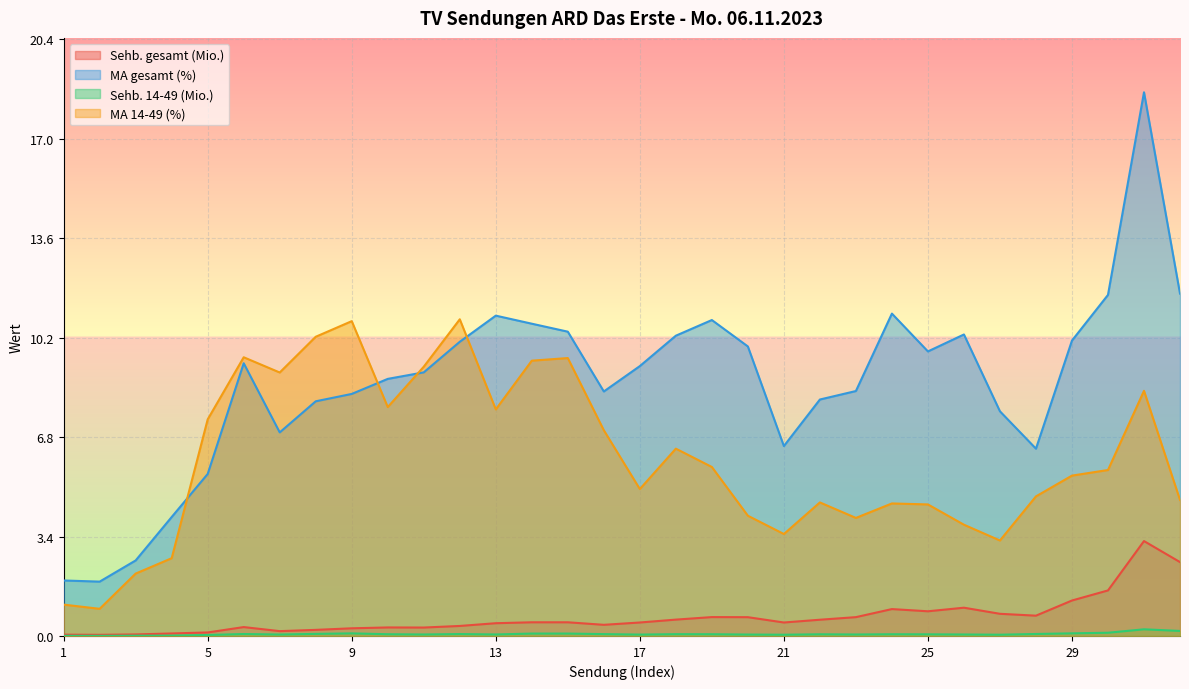

What is the maximum value for MA 14-49 (%)?

10.8